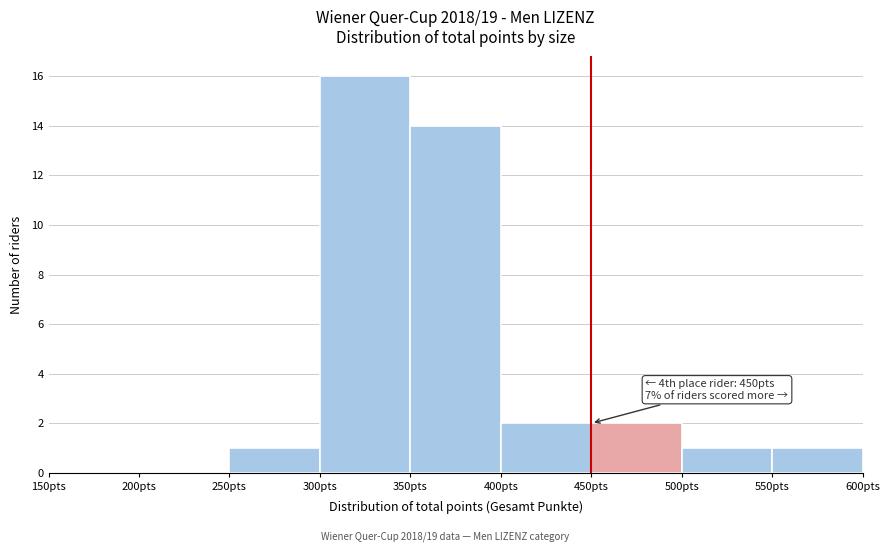

Which range on the x-axis has the tallest bar?

300 to 350